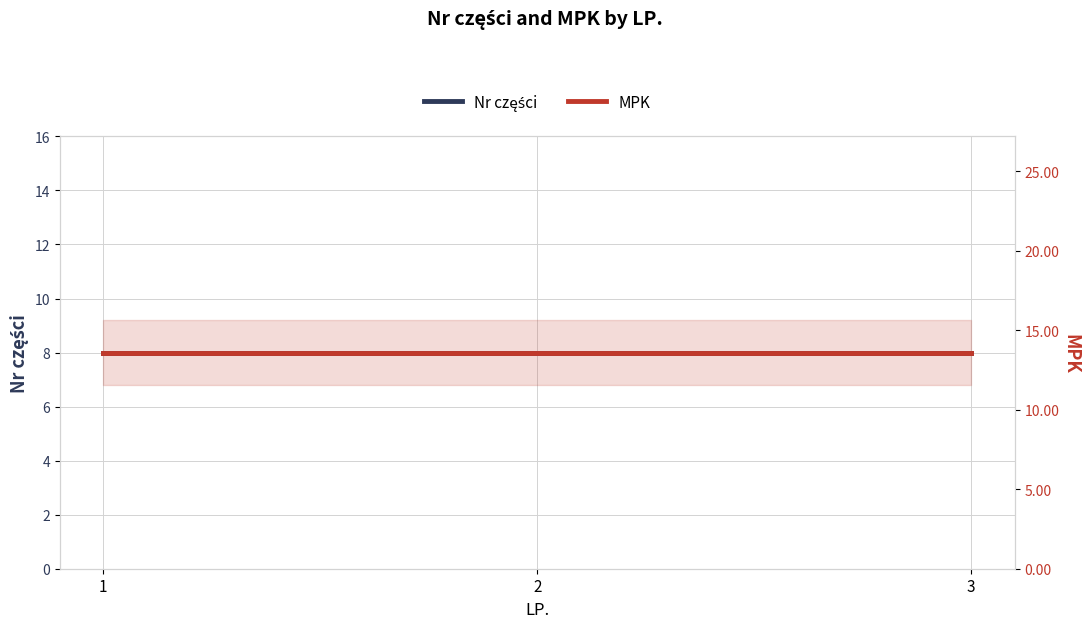

At which category is the sum across all series the highest?

1